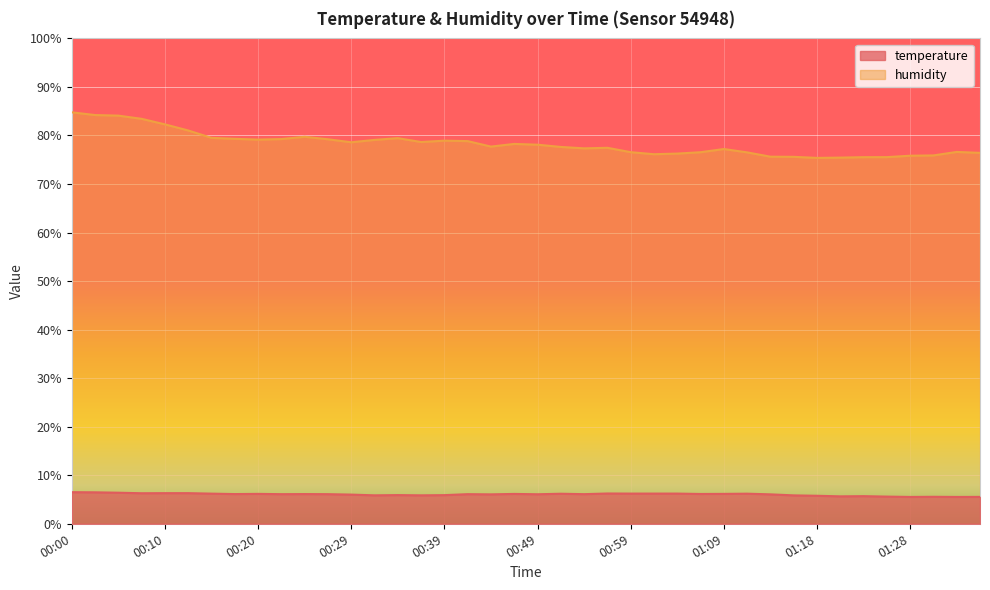

In temperature, how many points are higher than both neighbors (excluding endpoints)?

10